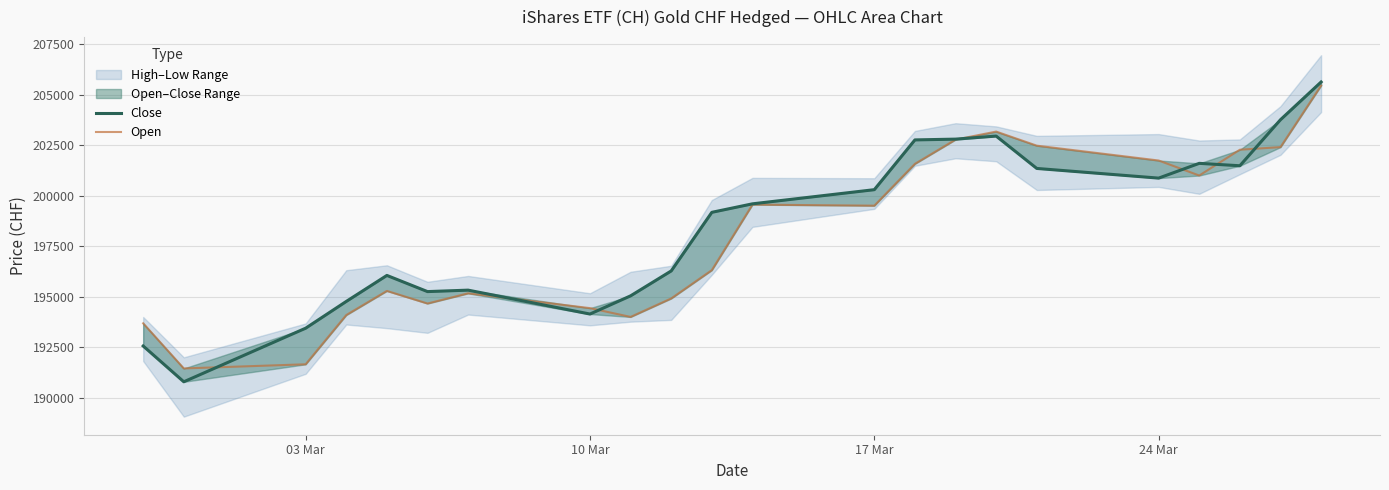

List the series in order of their peak value, highest first.

Close, Open